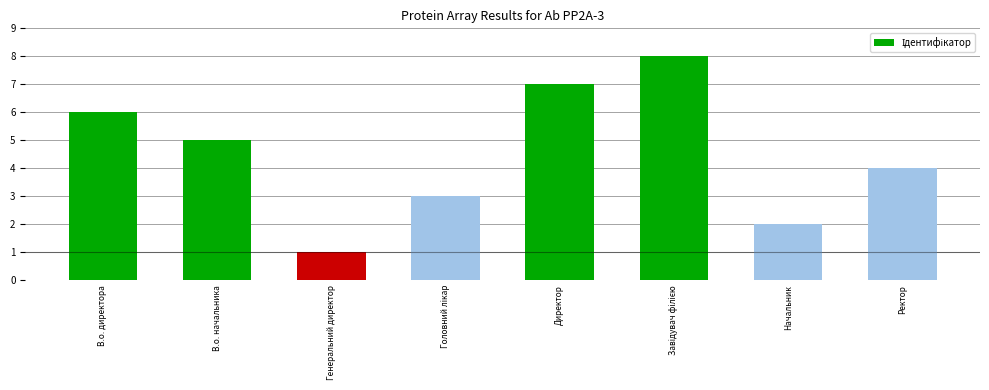

How many values are below 5?

4